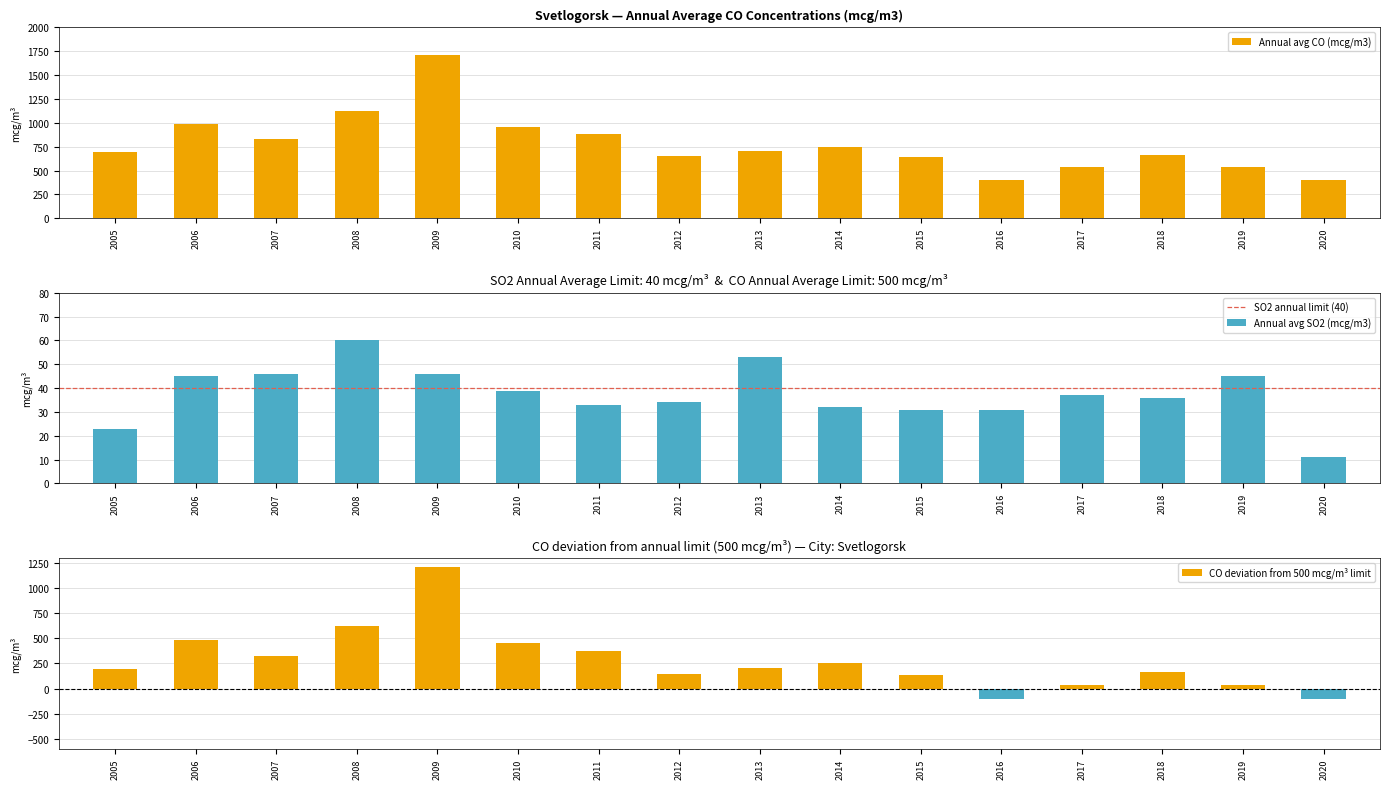

What is the average value of the Annual avg SO2 (mcg/m3) series?

38